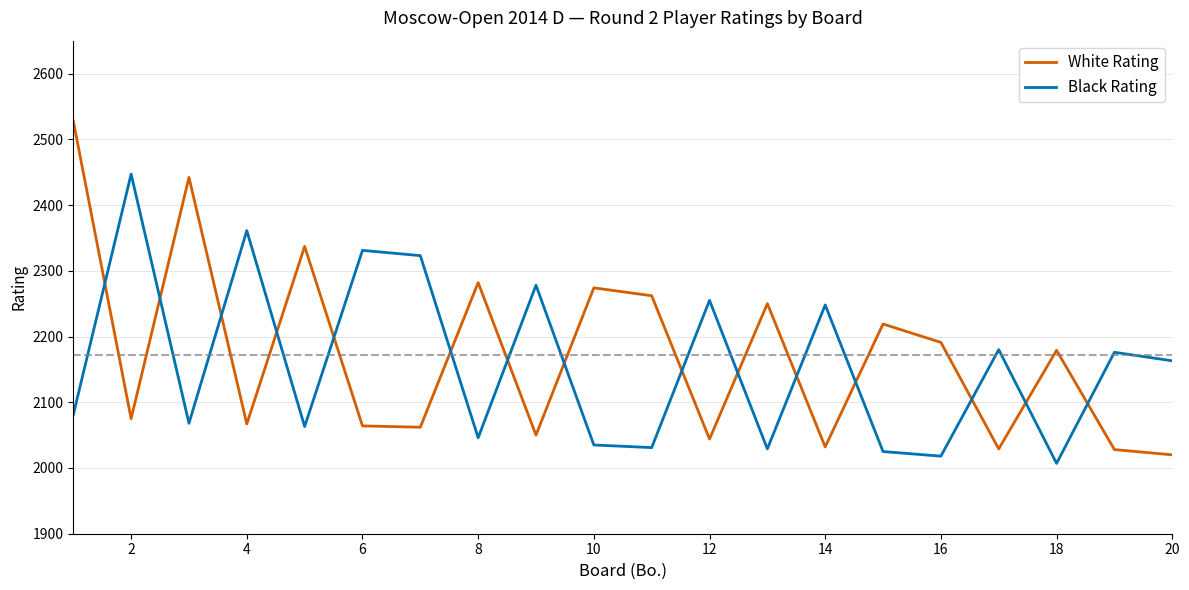

Which series has the widest spread of values?

White Rating